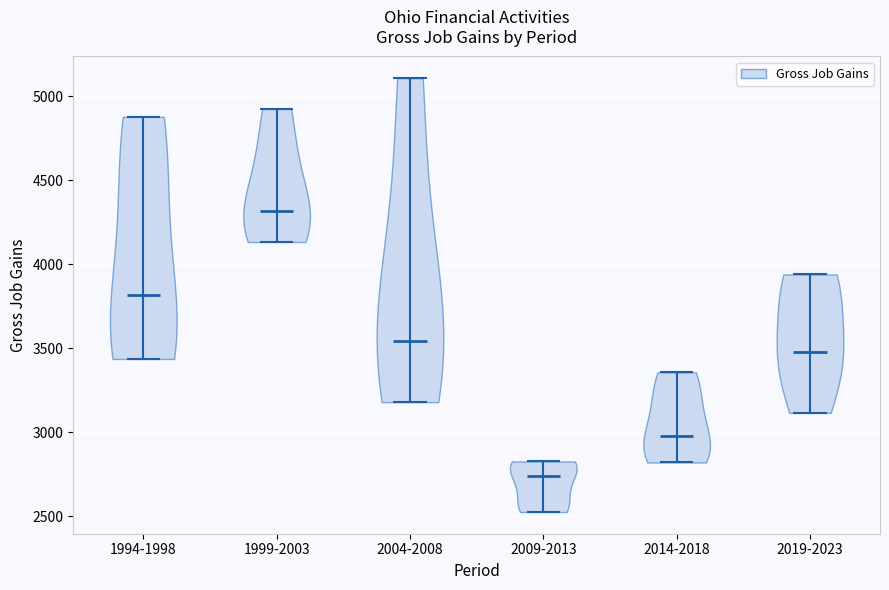

Which violin has the highest median line?

1999-2003